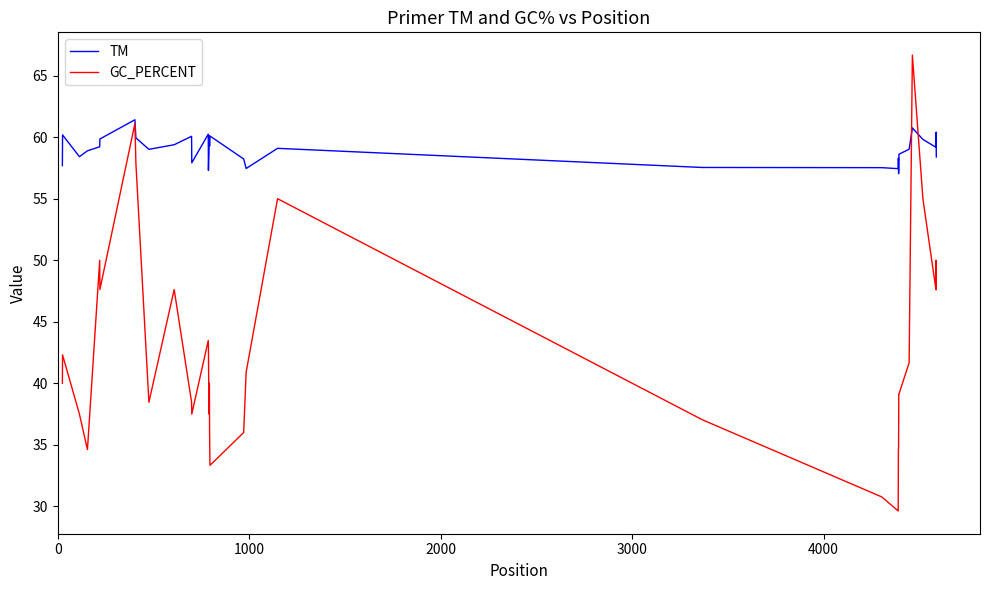

Which series has the widest spread of values?

GC_PERCENT